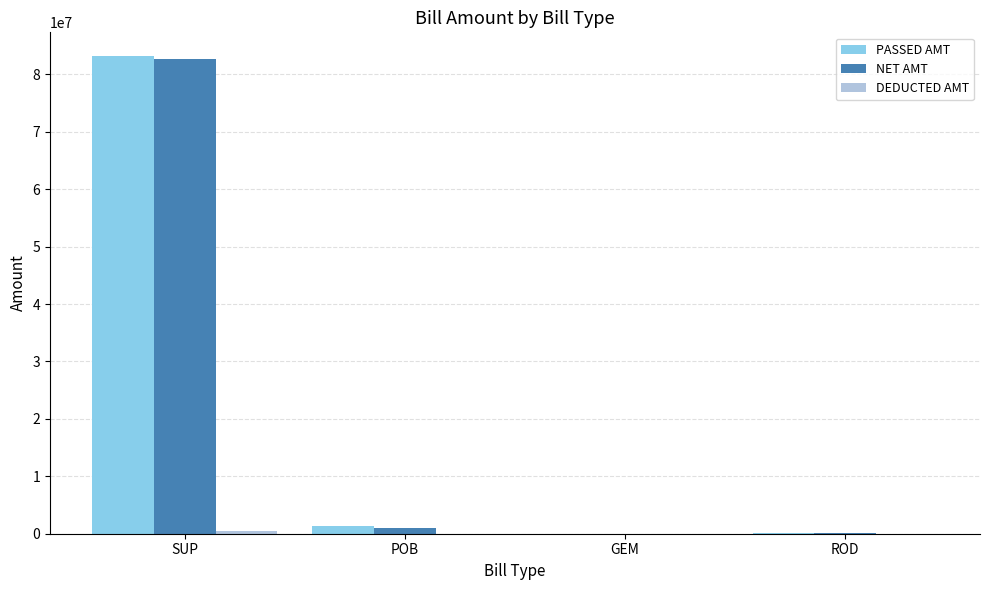

How many series are shown in this chart?

3